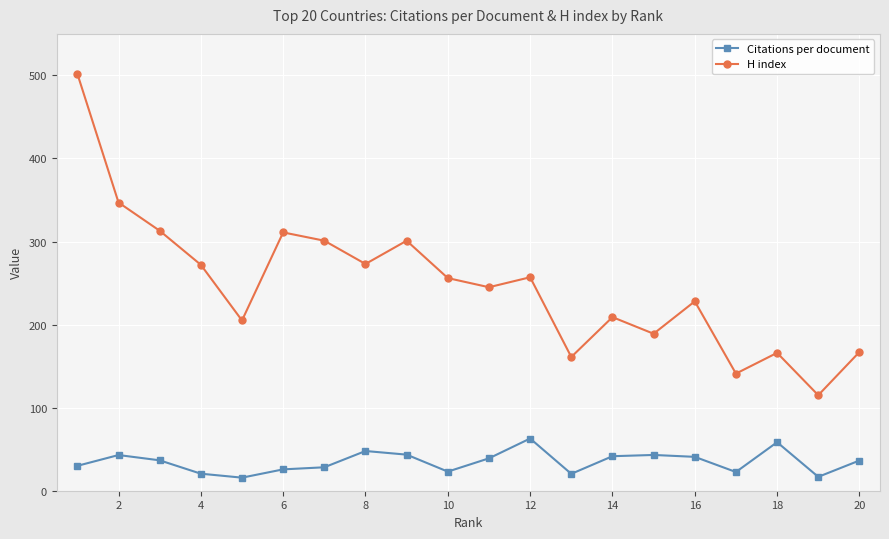

What is the lowest value of the H index series?

115.0